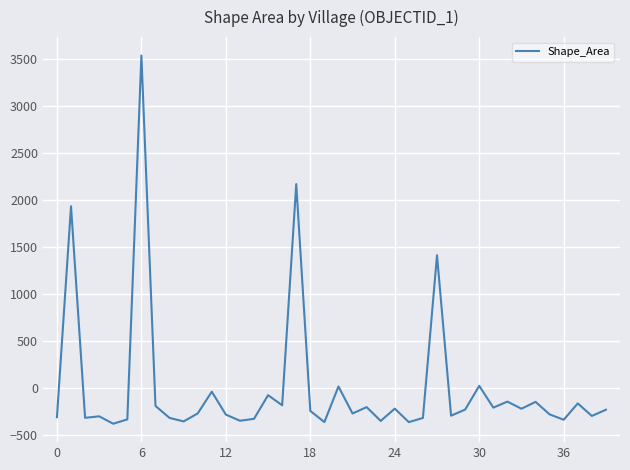

Count the number of values greater than -248.

19